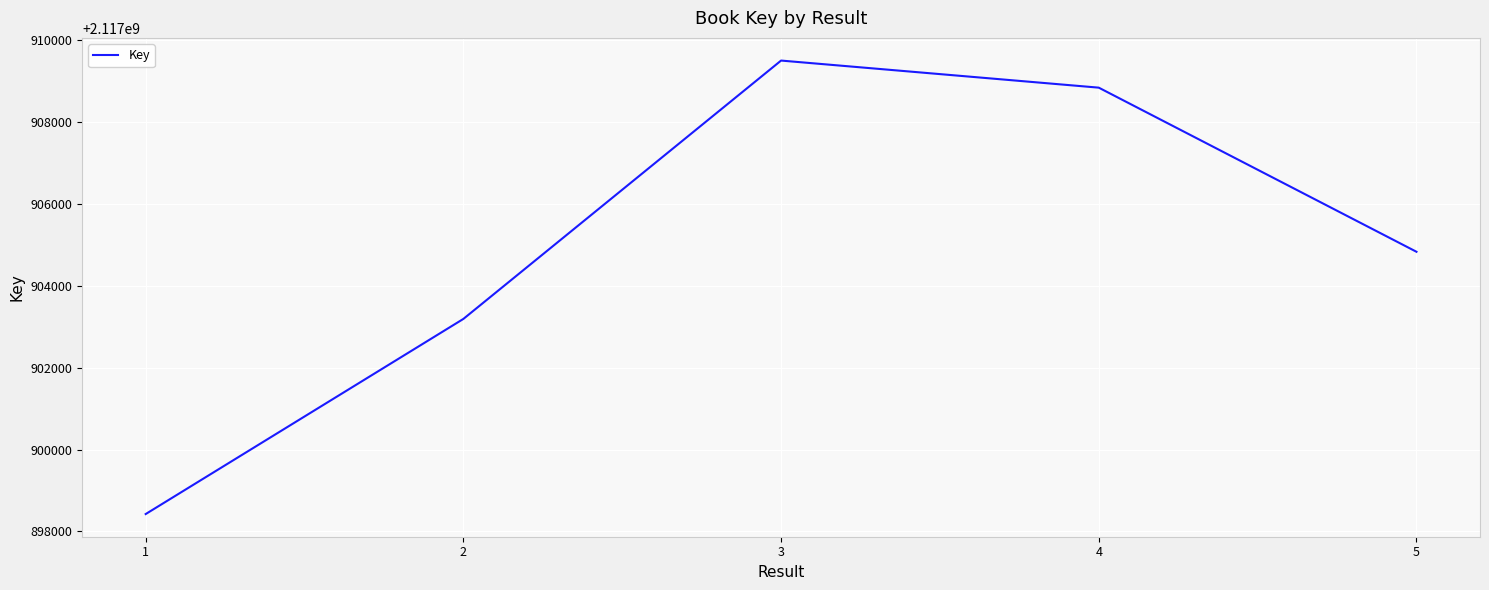

Reading left to right, extract all data points from this chart.

2117898425	2117903193	2117909506	2117908844	2117904834